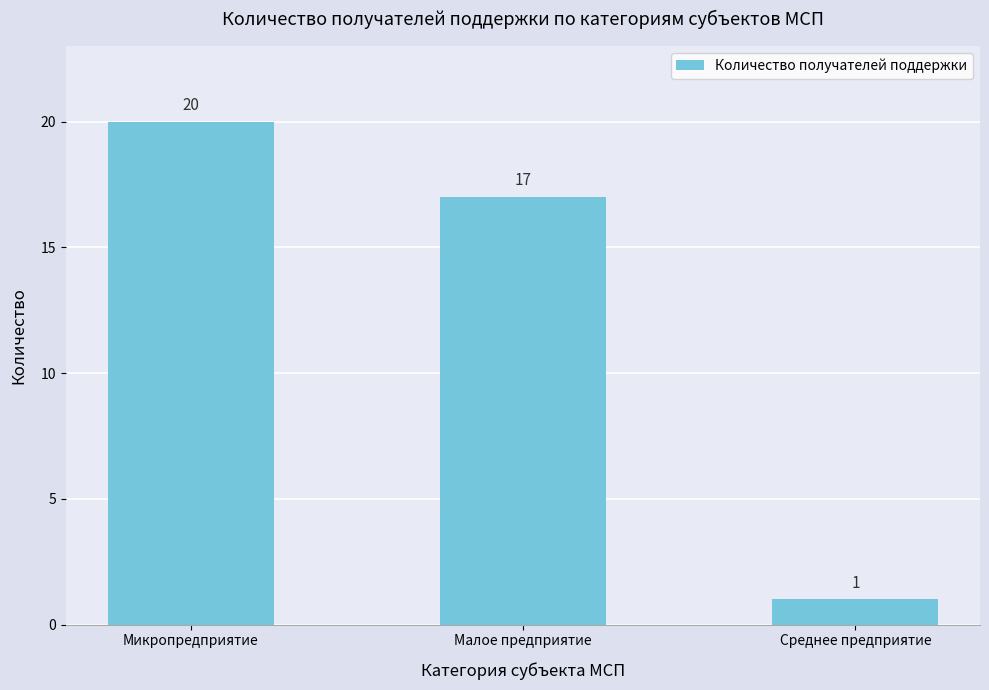

What is the difference between the maximum and minimum values?

19